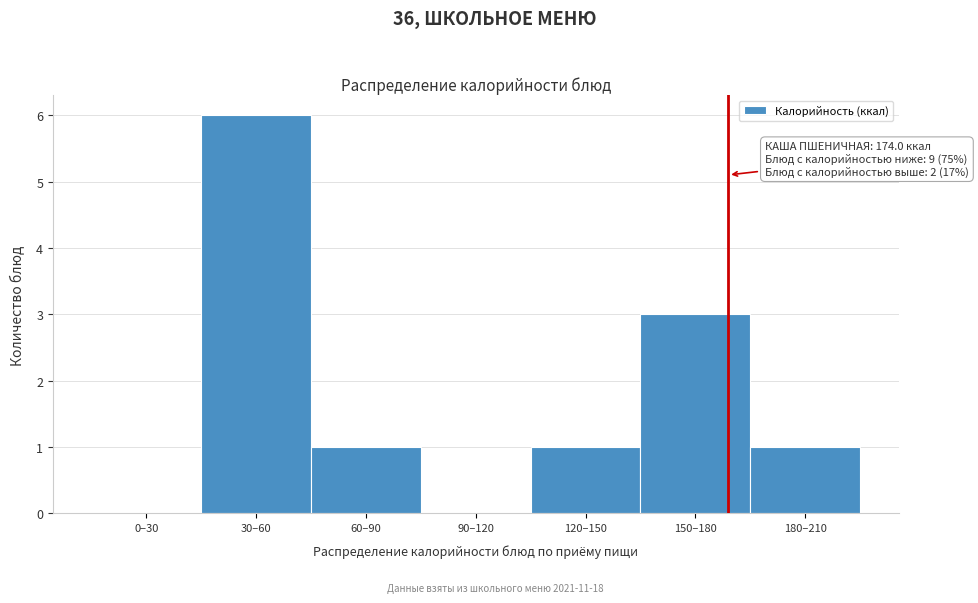

Reading left to right, list all the values displayed in this chart.

0–30=0	30–60=6	60–90=1	90–120=0	120–150=1	150–180=3	180–210=1